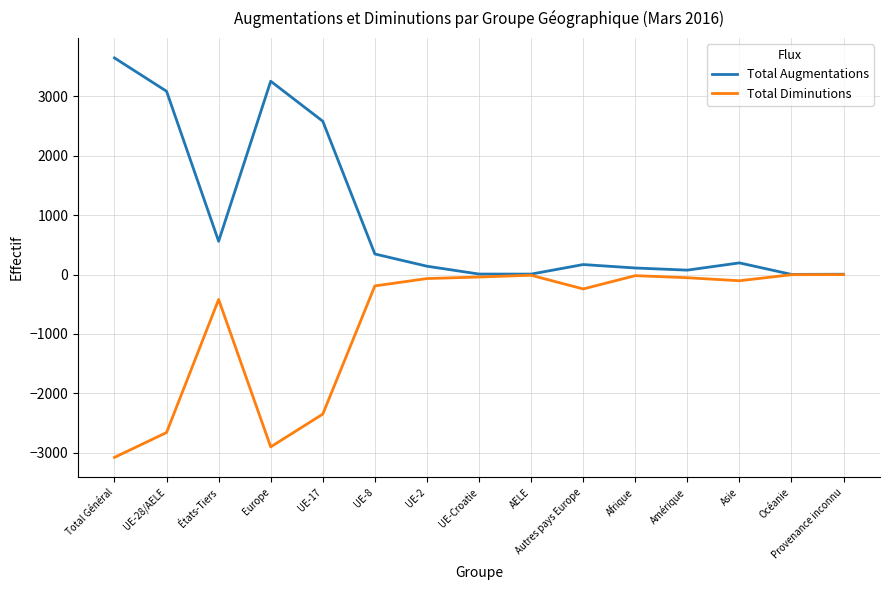

Count the number of data series in this chart.

2